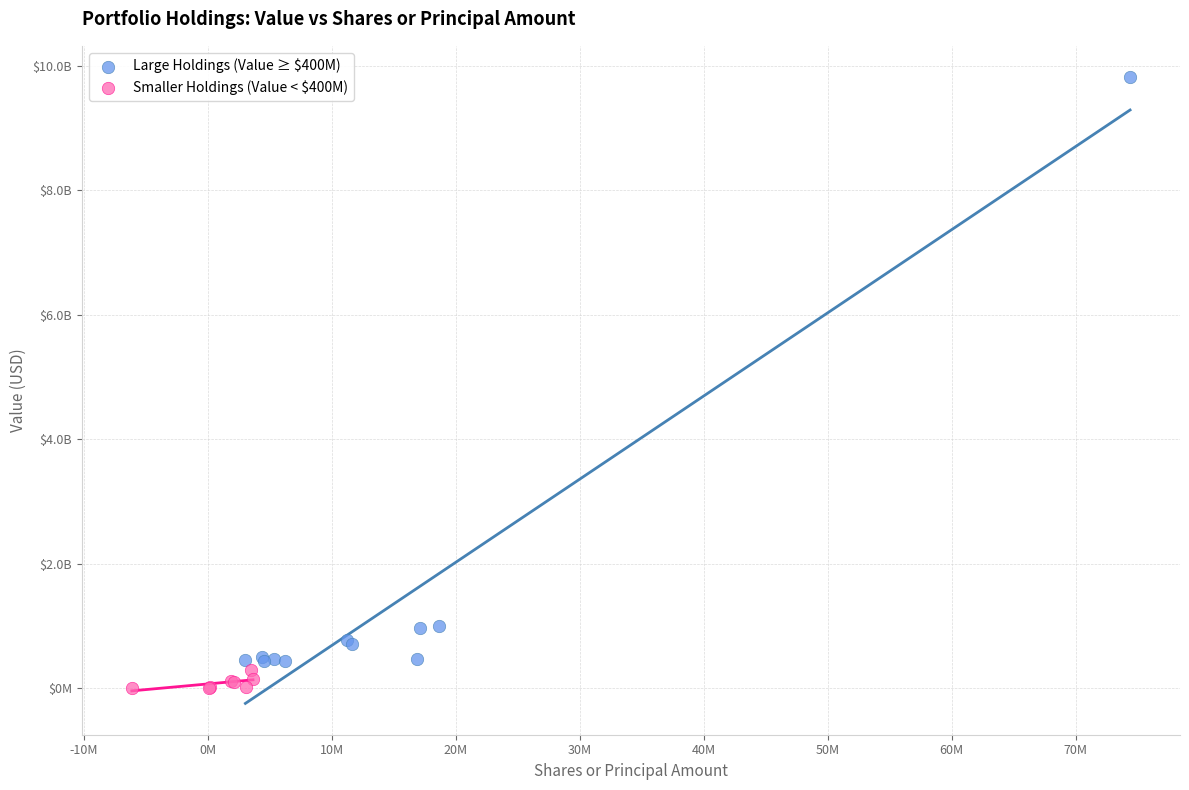

Which series reaches the maximum Y coordinate?

Large Holdings (Value ≥ $400M)